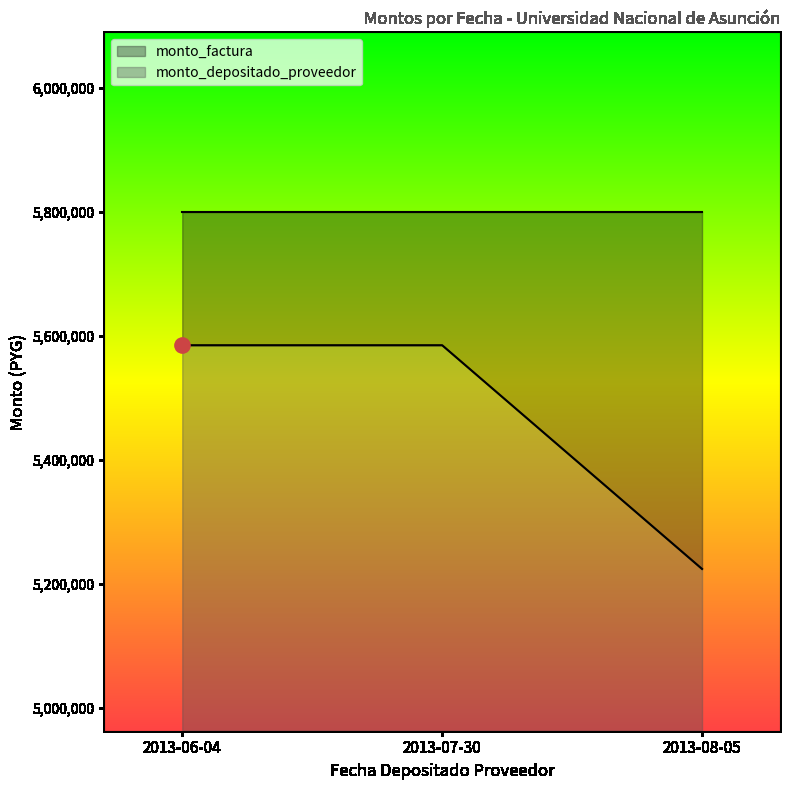

Between 2013-07-30 and 2013-08-05, which is larger?

2013-07-30